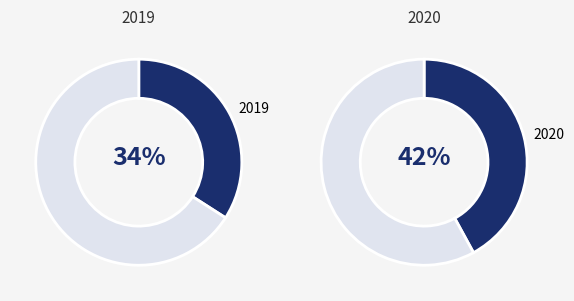

Does 2019 account for over 50% of the chart?

No